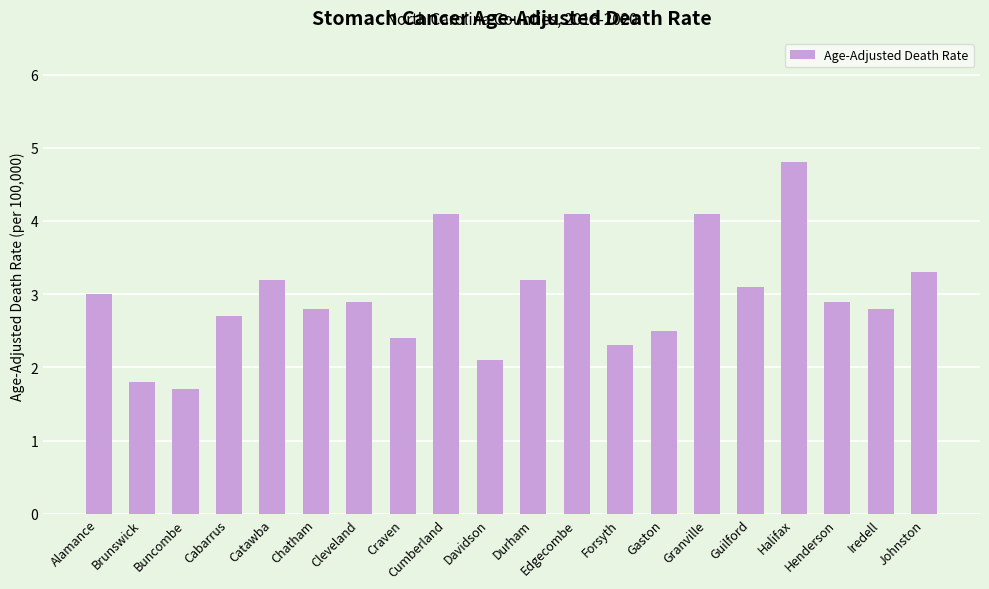

How many bars are there in total?

20